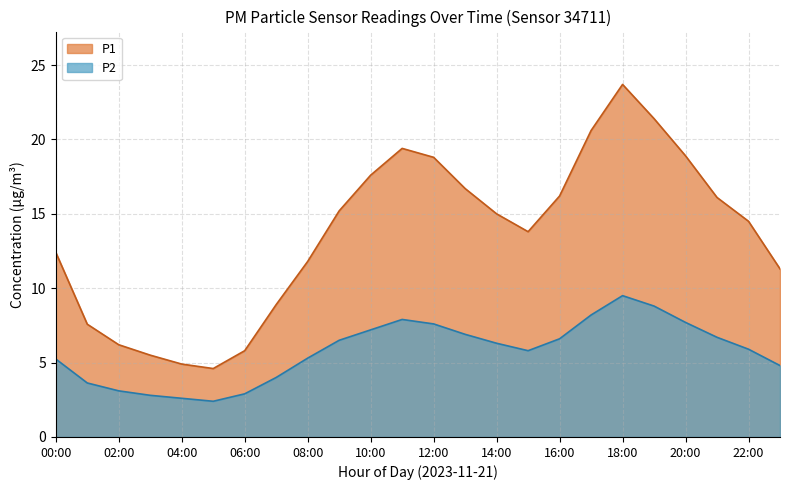

Rank the series by their average value, from lowest to highest.

P2, P1